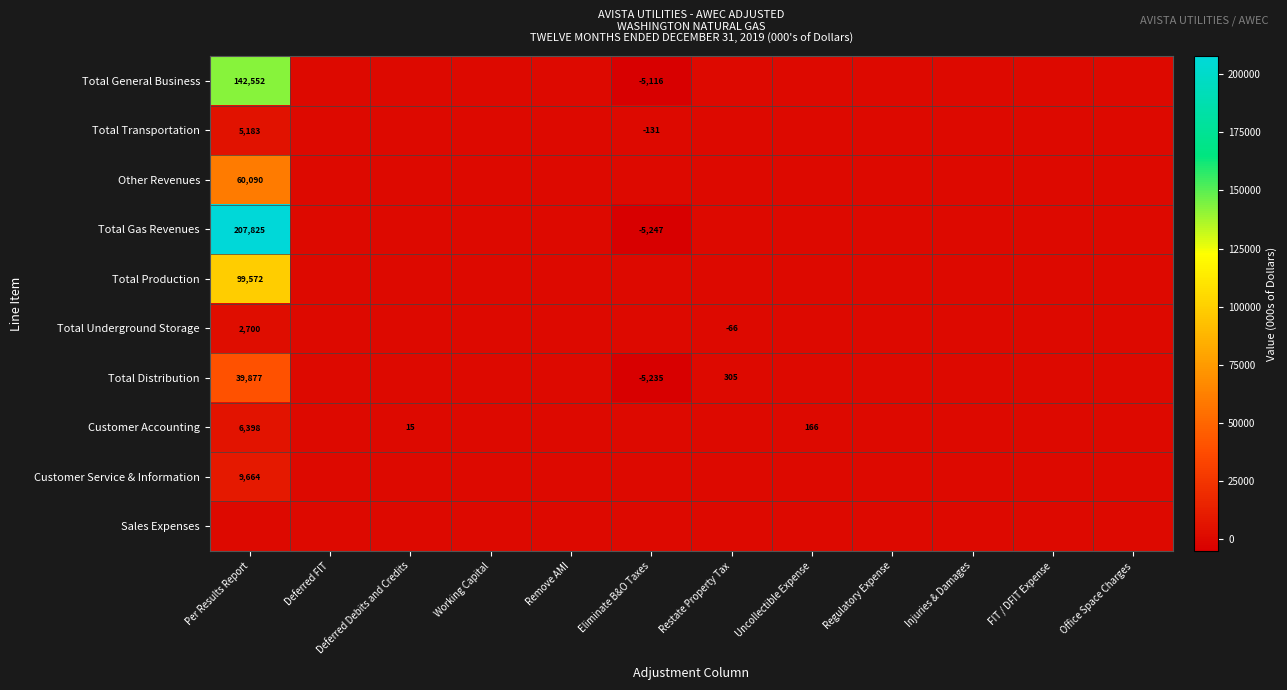

How many series are shown in this chart?

10